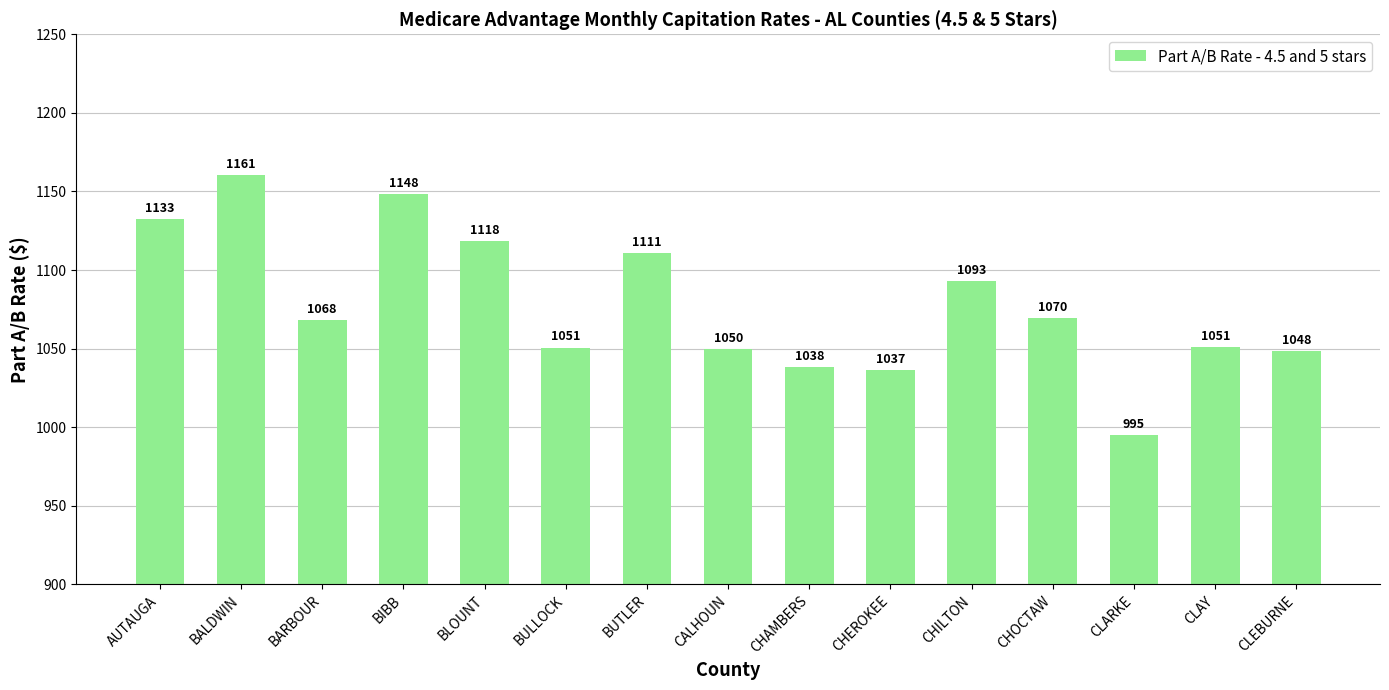

The value at BARBOUR is 1068.4. True or false?

True